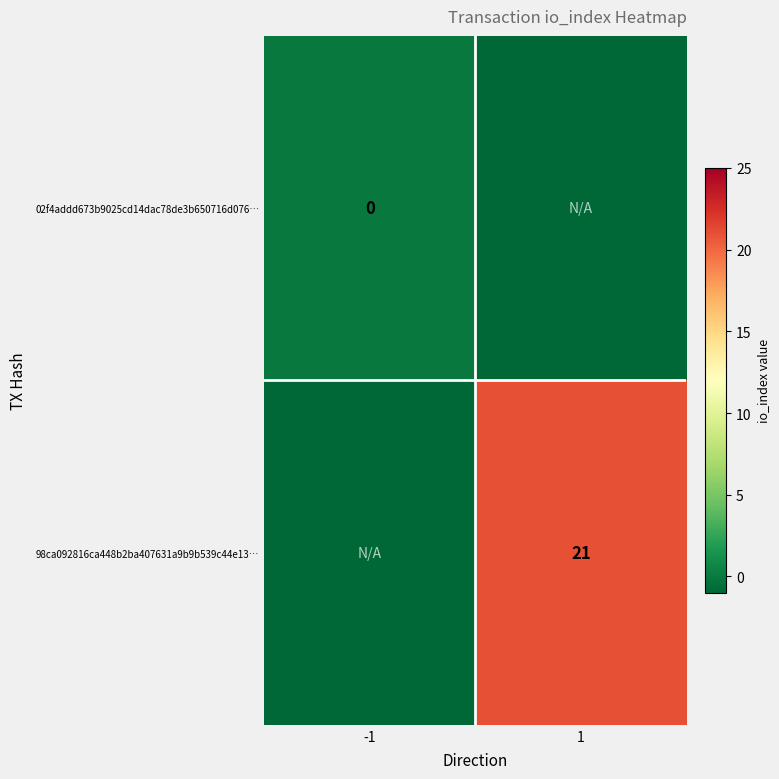

The value of 98ca092816ca448b2ba407631a9b9b539c44e13… at 1 is 34. True or false?

False